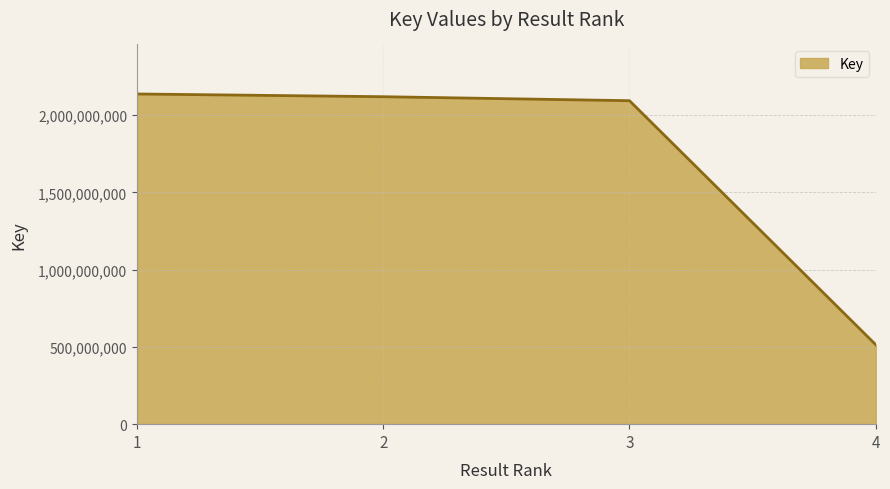

Reading right to left, transcribe all the data shown in this chart.

4=514558839	3=2094108845	2=2119915495	1=2137602368